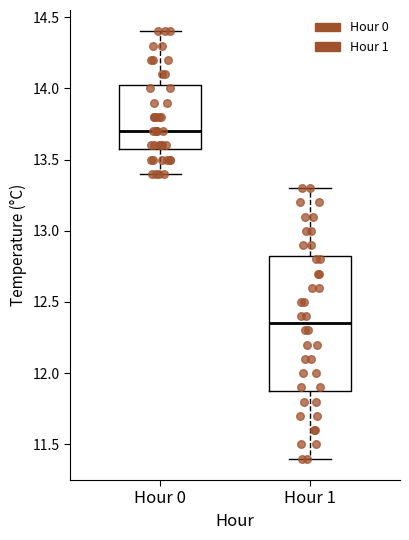

Comparing the boxes themselves (not the whiskers), which one is the tallest?

Hour 1